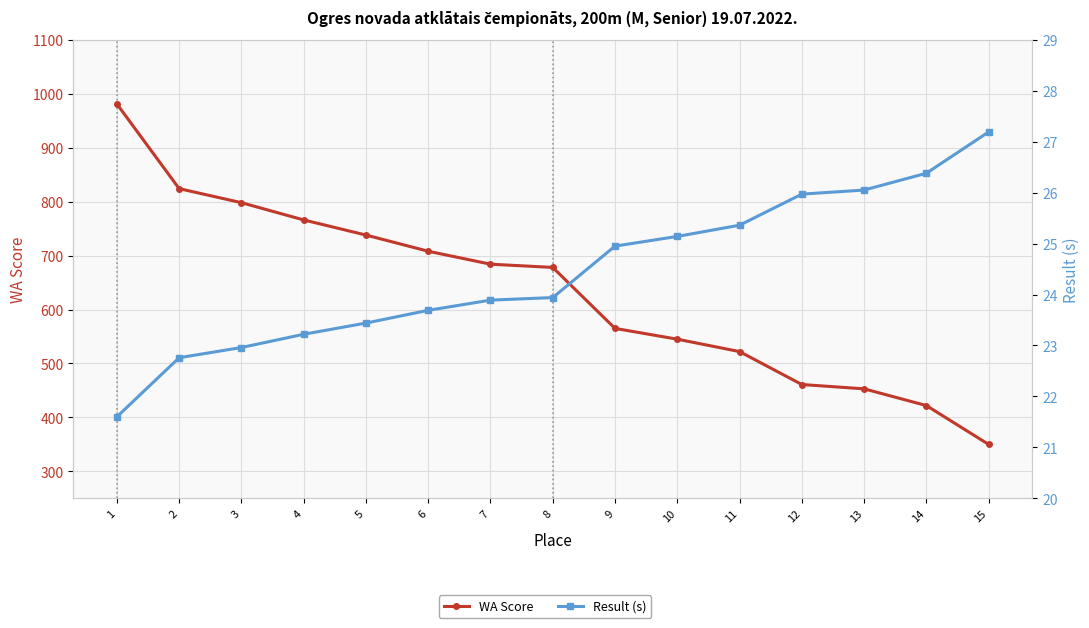

What is the sum of all Result (s) values?

366.5